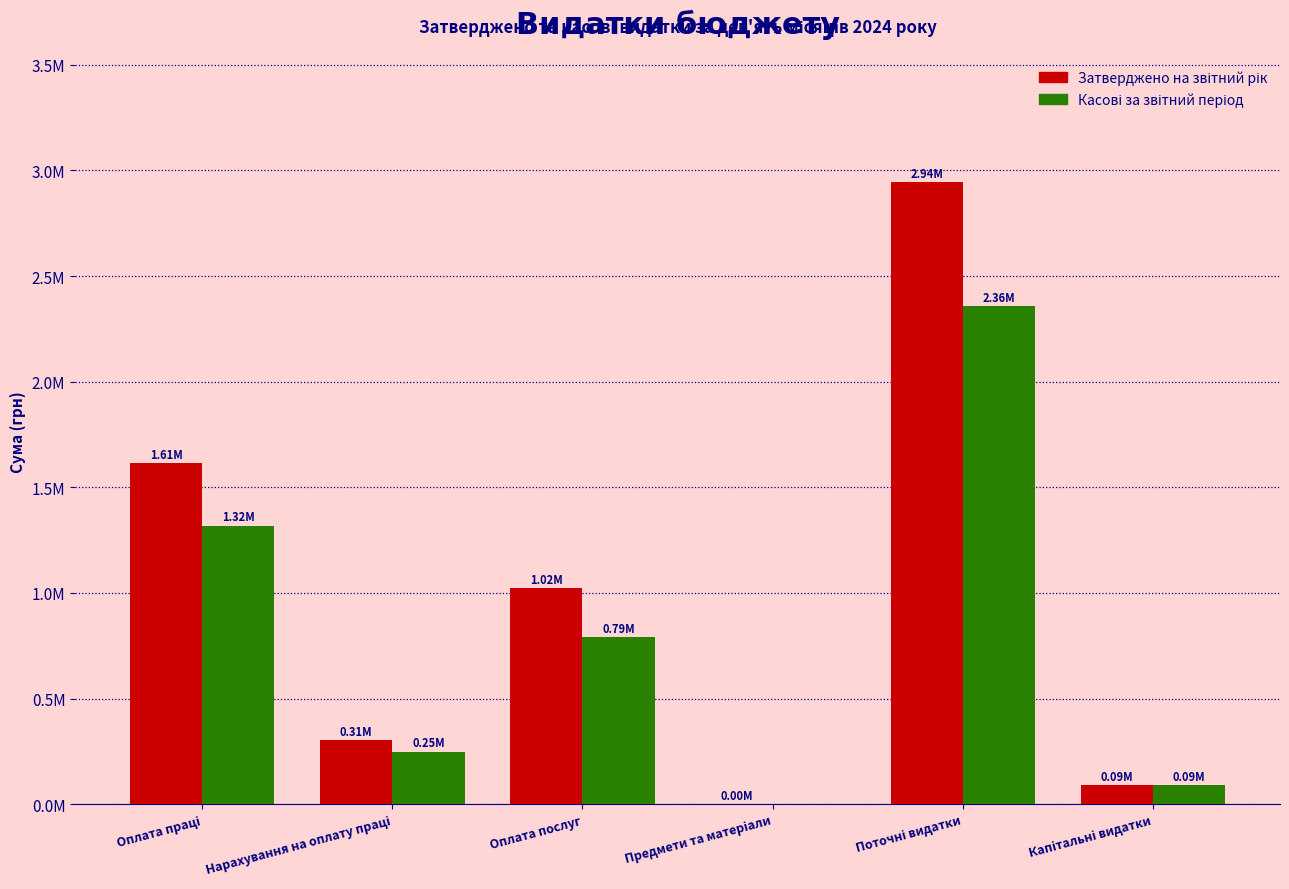

What is the value of the Затверджено на звітний рік bar at the 4th from the left?

80.0